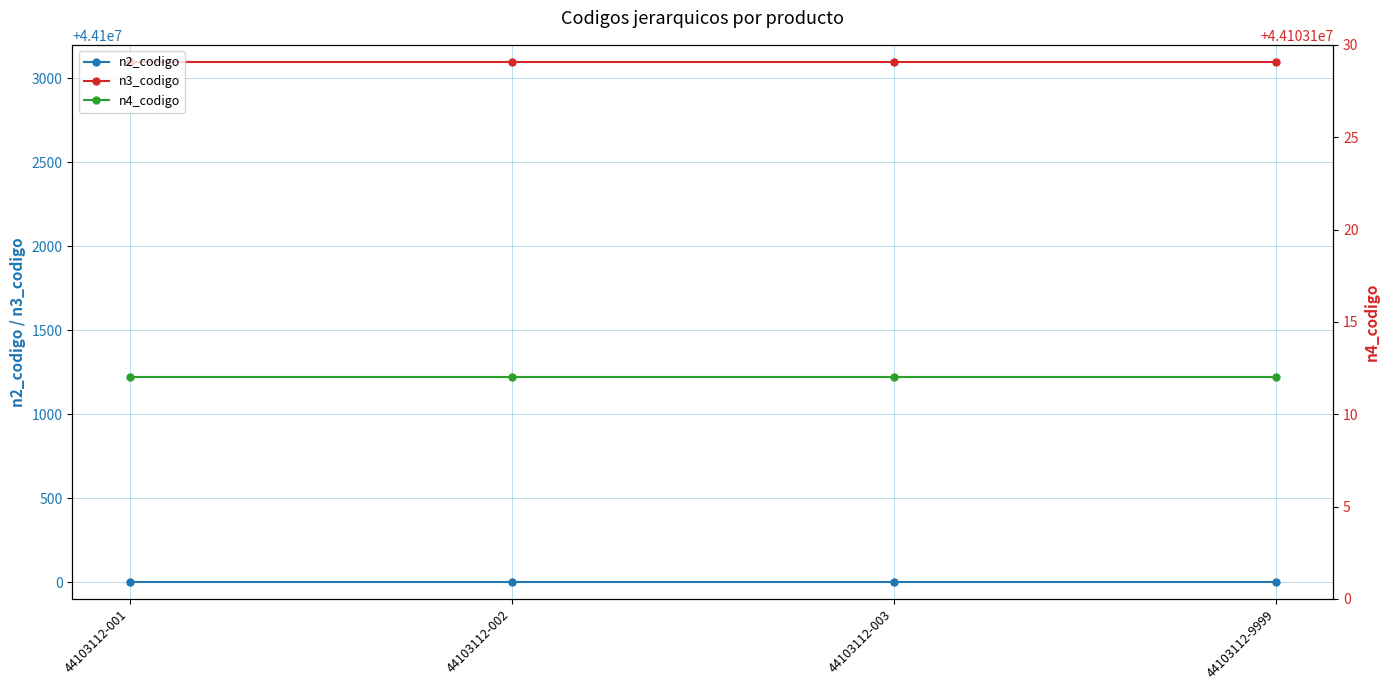

Read the n3_codigo value at 44103112-001.

44103100